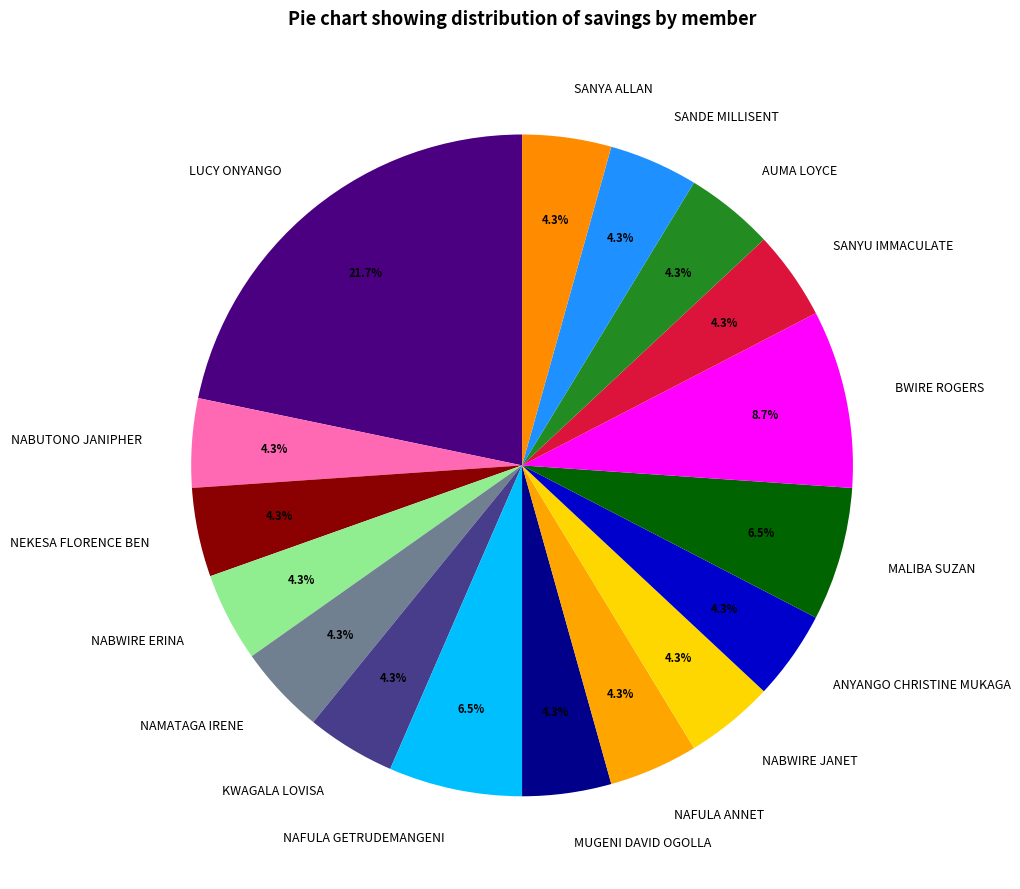

Which slice is the largest?

LUCY ONYANGO